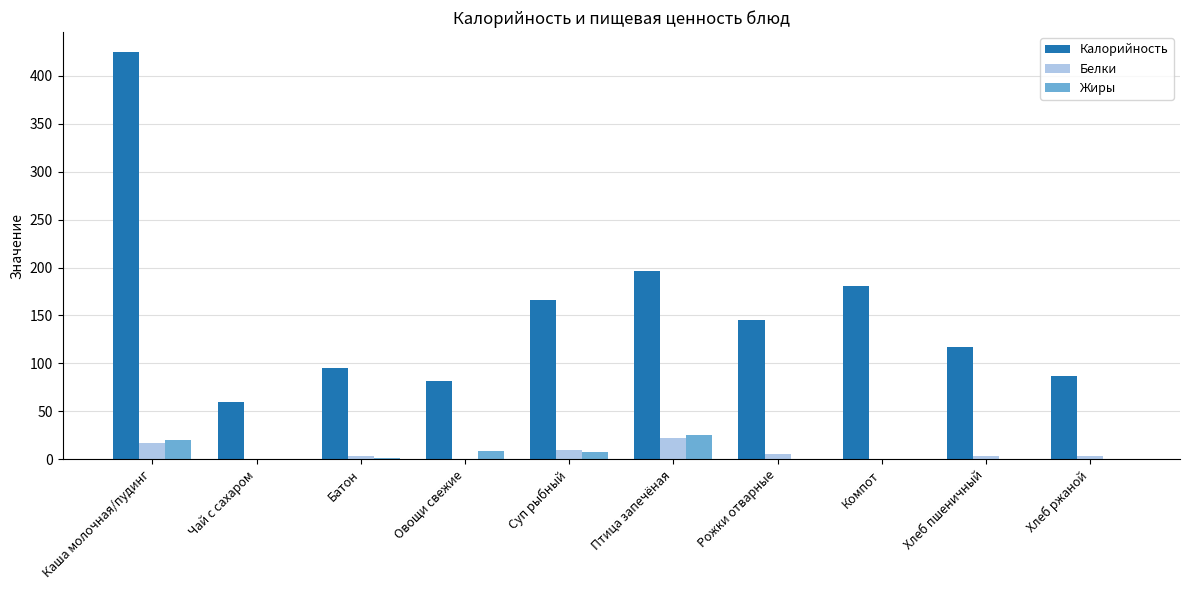

Count the number of categories in the chart.

10